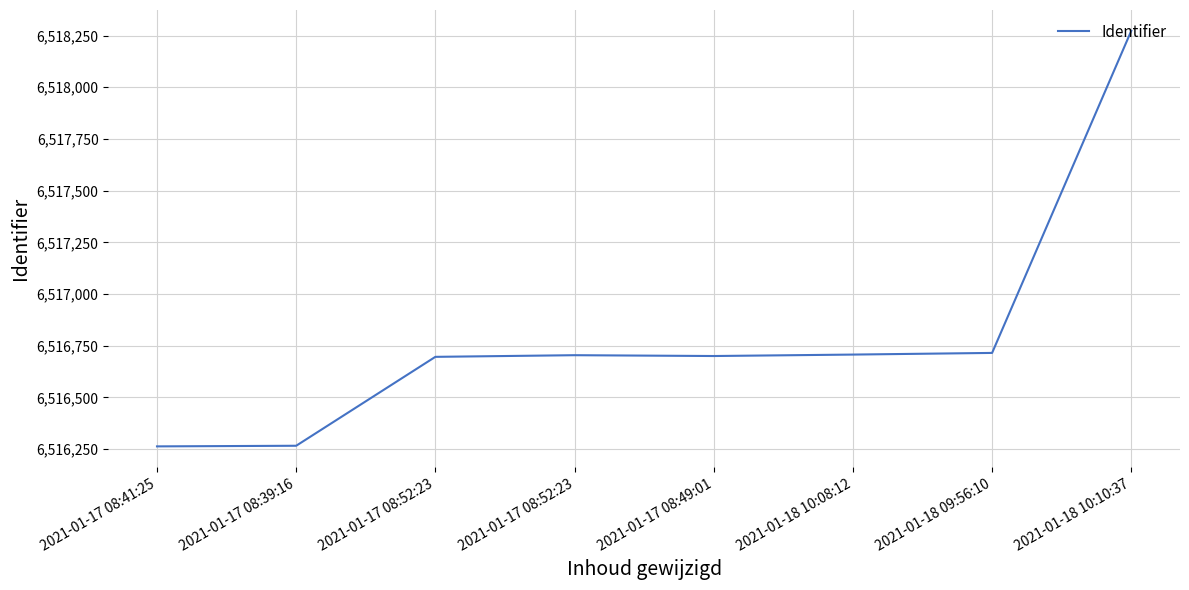

How many distinct data groups are displayed?

1